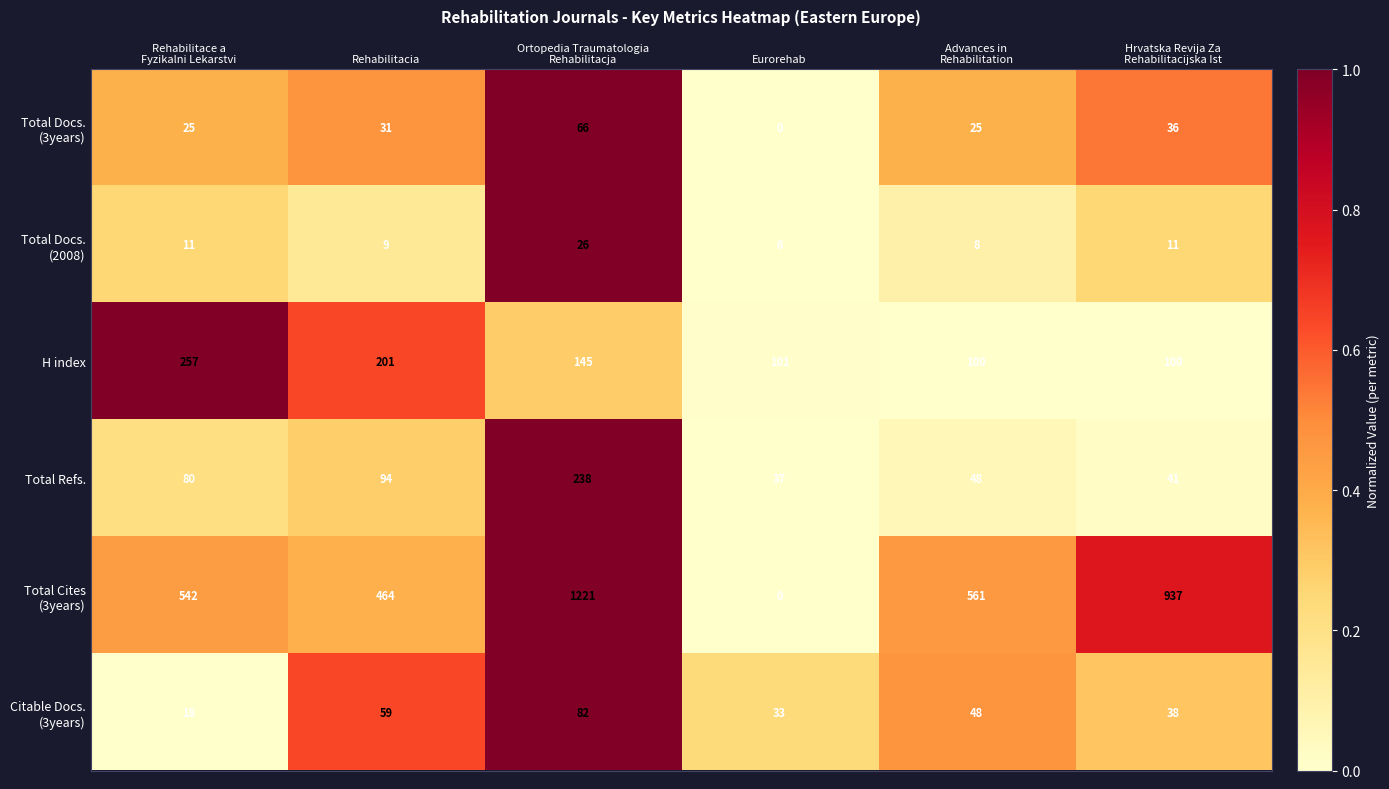

True or false: Total Refs. has a value of 160 at Rehabilitacia.

False